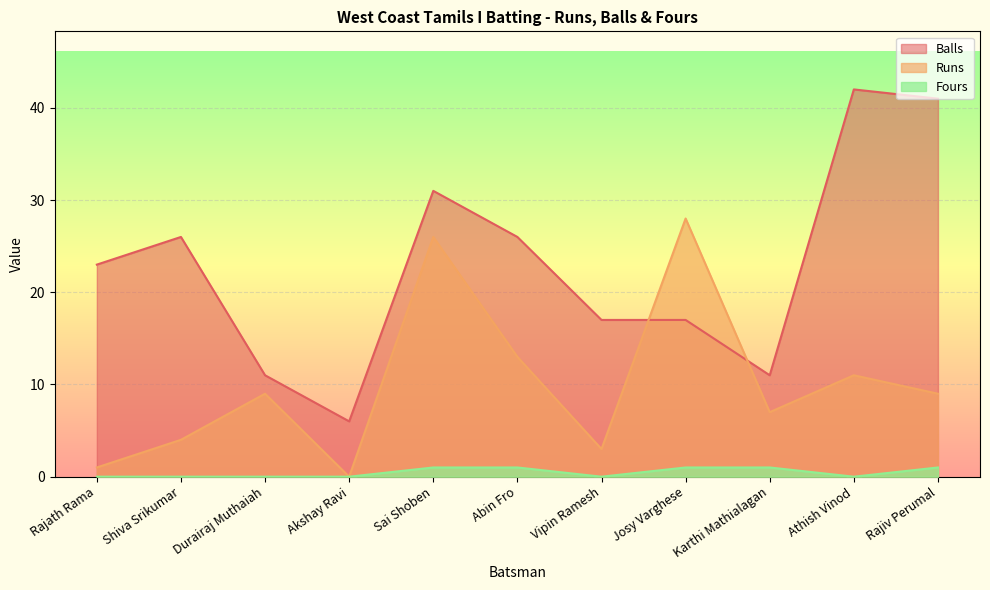

Which label corresponds to the smallest value in the chart?

Akshay Ravi